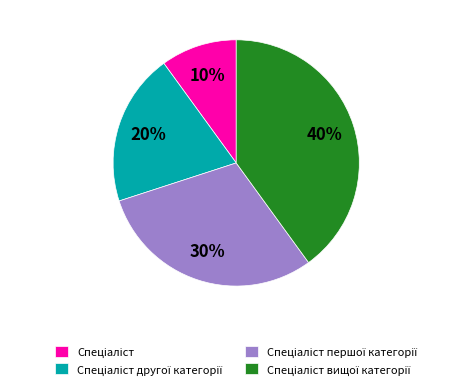

Is there any slice that represents more than half of the pie?

No